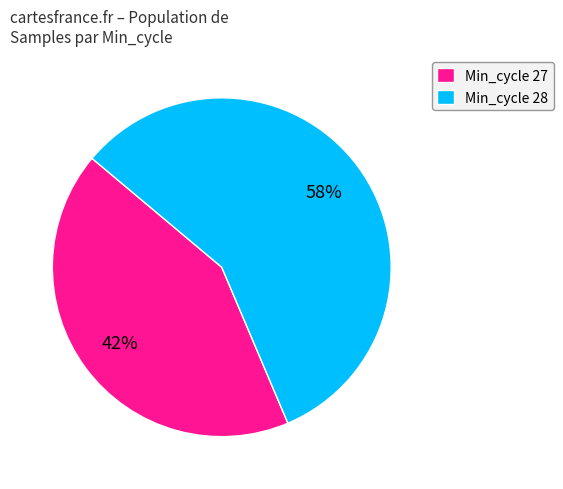

Approximately how many times larger is the value at Min_cycle 27 compared to Min_cycle 28?

0.7